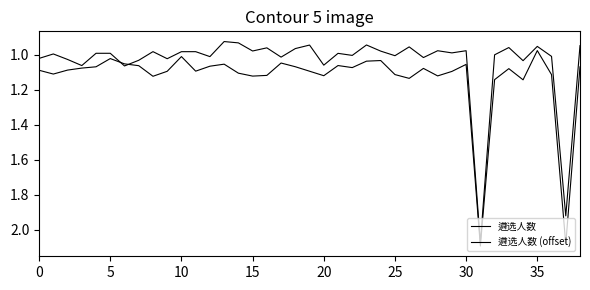

What is the sum of all 遴选人数 (offset) values?

44.2